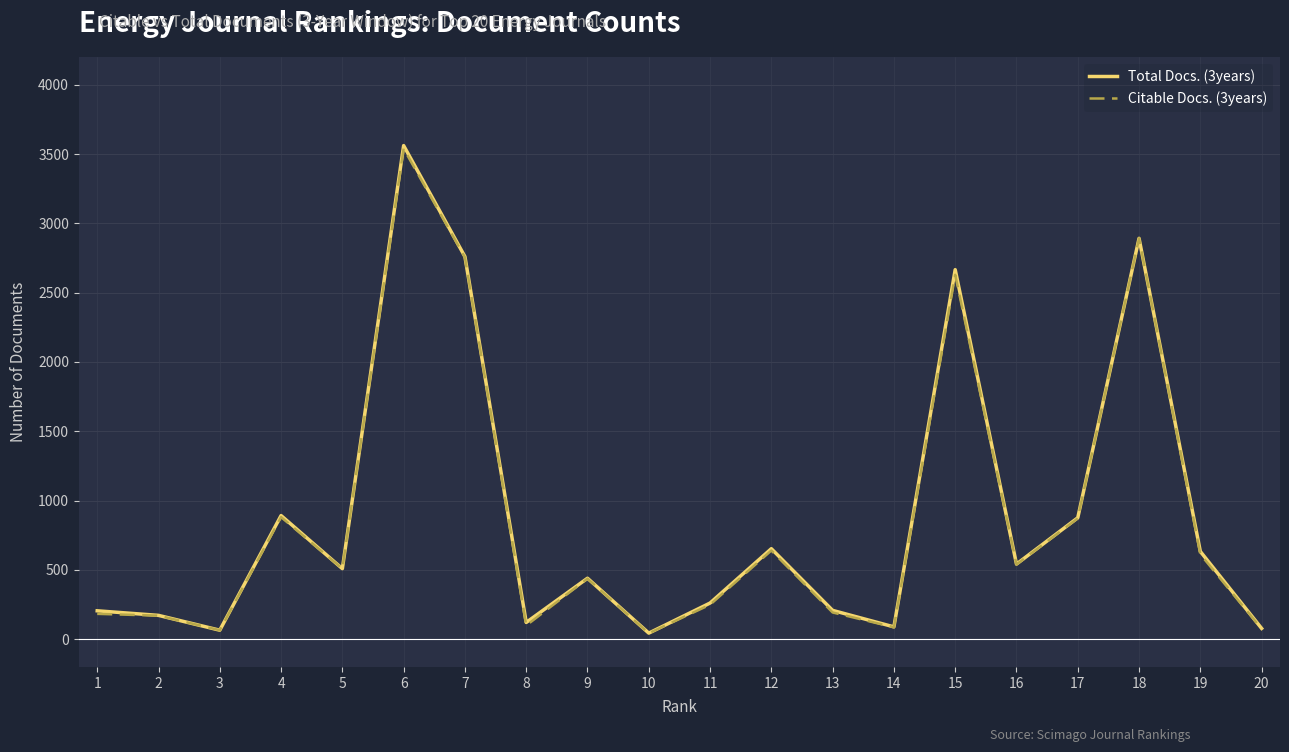

Which series has the widest spread of values?

Total Docs. (3years)